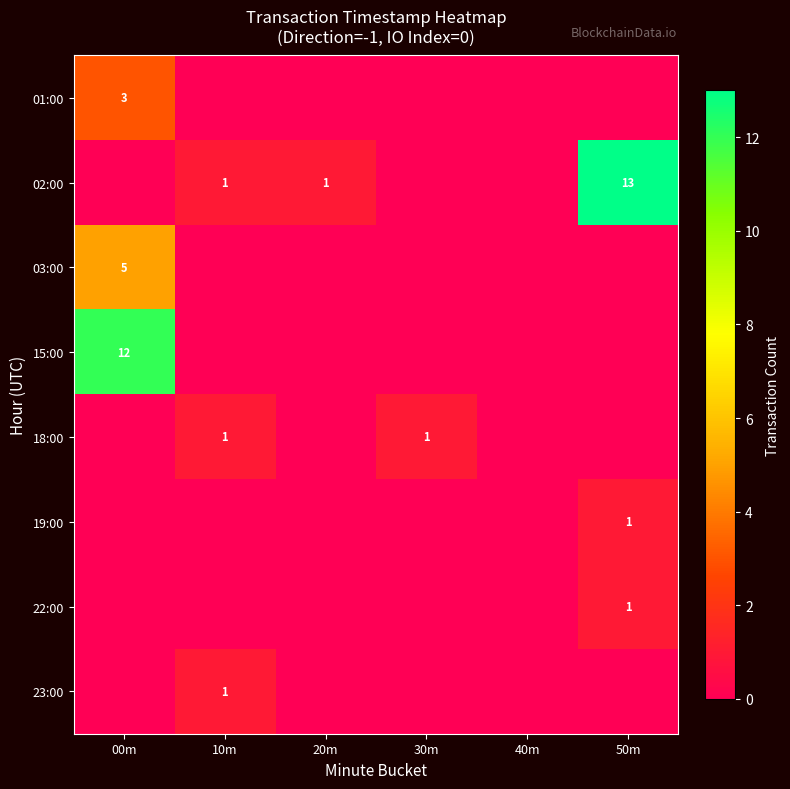

Is the value of 02:00 at 20m greater than the value of 15:00 at 00m?

No